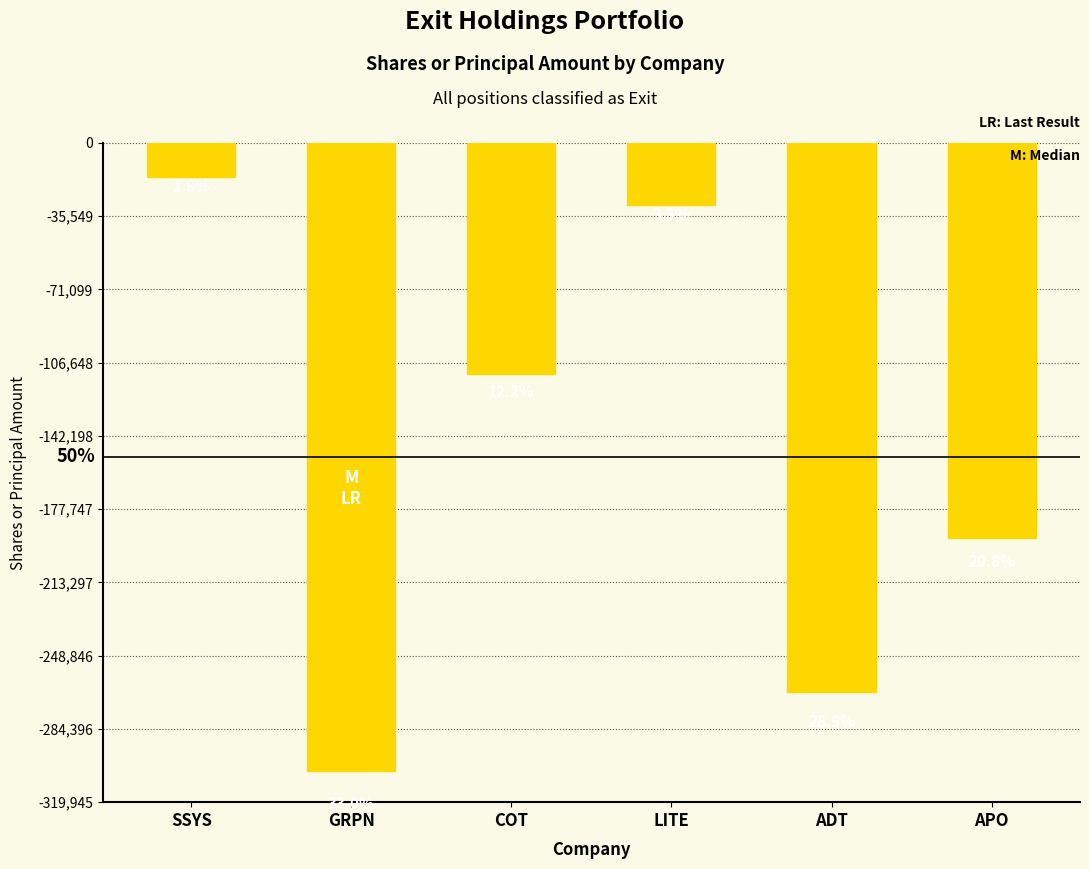

List the labels in order of value, smallest first.

GRPN, ADT, APO, COT, LITE, SSYS